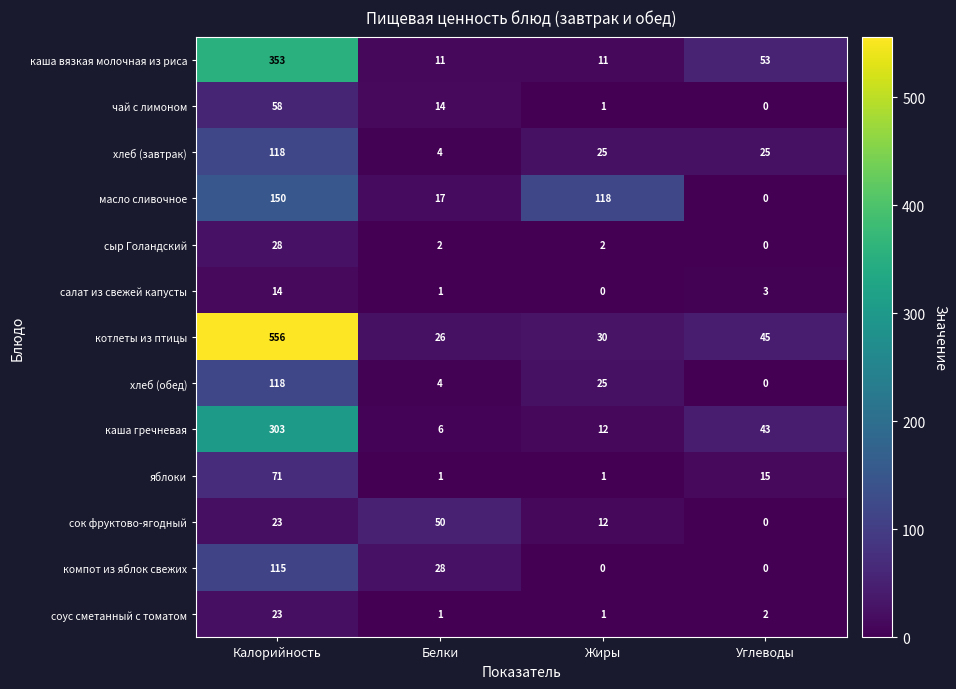

What is the total value across all series at Белки?

165